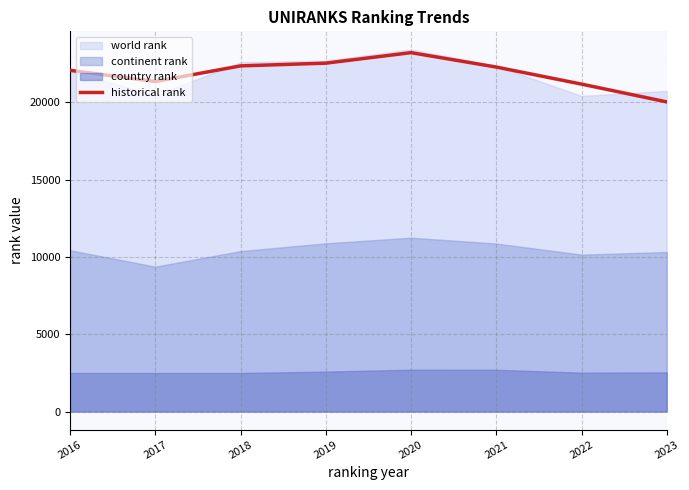

What is the ratio of the value at 2019 to the value at 2017?

1.1